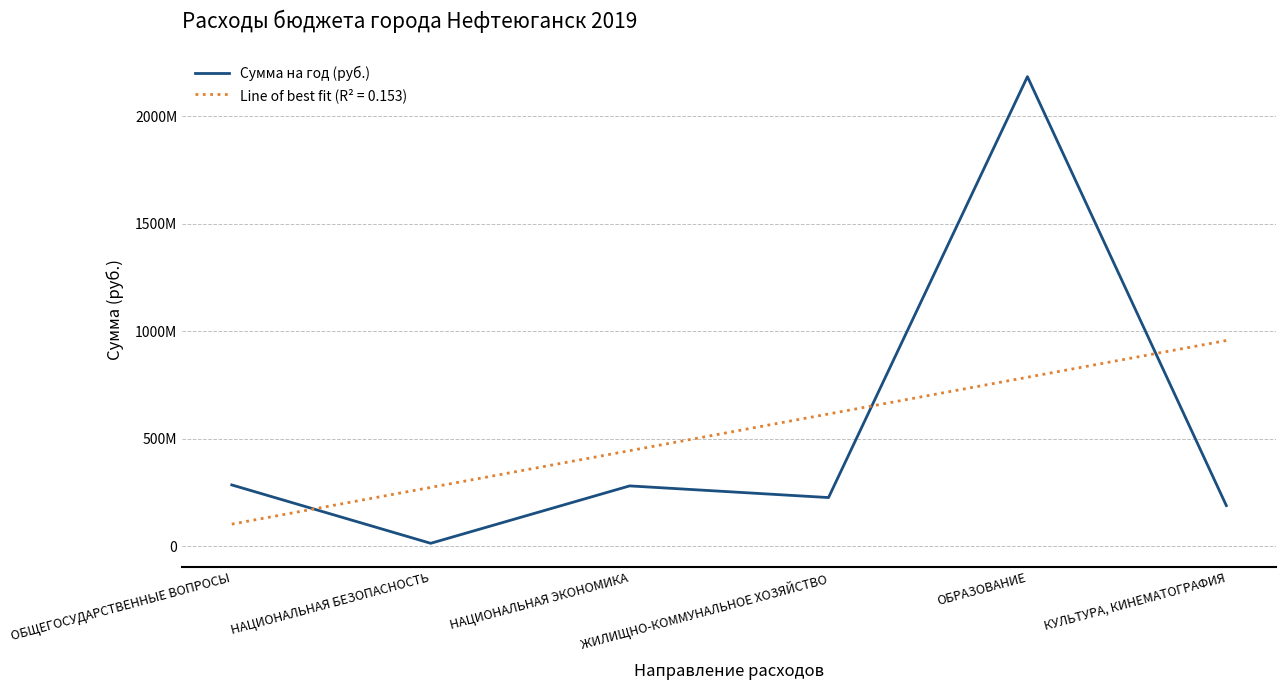

What is the ratio of the value at ЖИЛИЩНО-КОММУНАЛЬНОЕ ХОЗЯЙСТВО to the value at ОБРАЗОВАНИЕ?

0.1